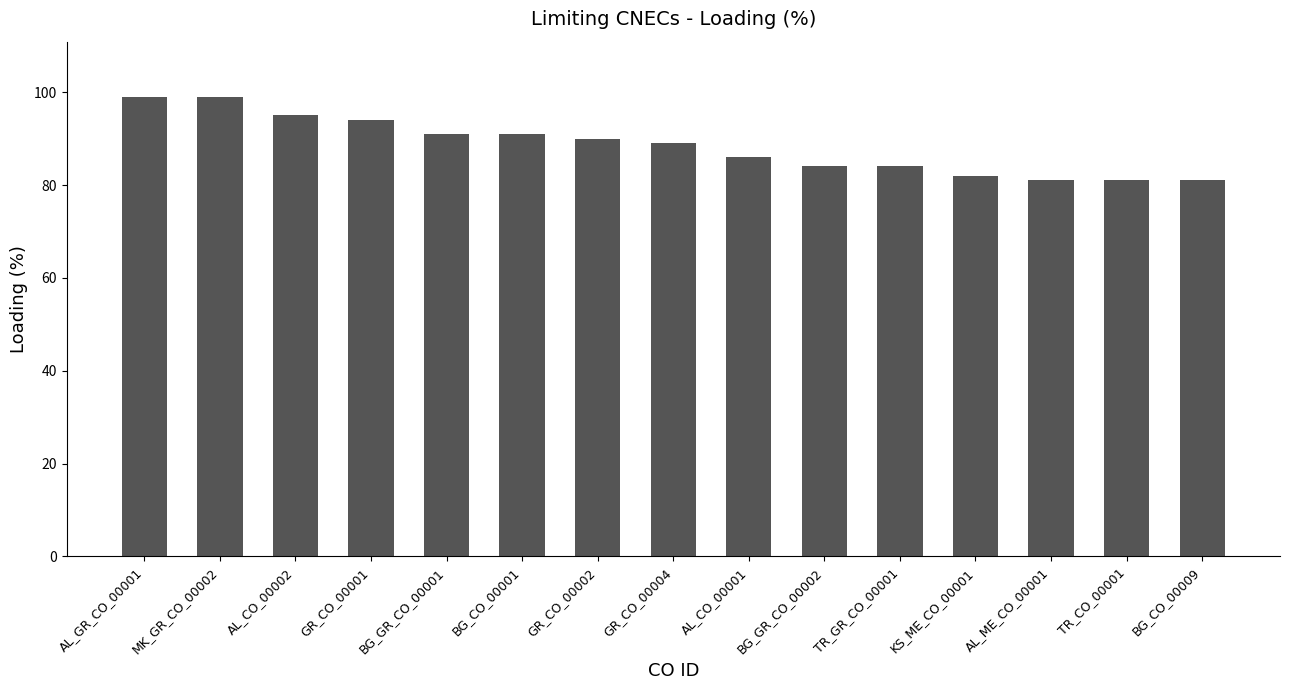

Reading left to right, list all the values displayed in this chart.

AL_GR_CO_00001=99	MK_GR_CO_00002=99	AL_CO_00002=95	GR_CO_00001=94	BG_GR_CO_00001=91	BG_CO_00001=91	GR_CO_00002=90	GR_CO_00004=89	AL_CO_00001=86	BG_GR_CO_00002=84	TR_GR_CO_00001=84	KS_ME_CO_00001=82	AL_ME_CO_00001=81	TR_CO_00001=81	BG_CO_00009=81